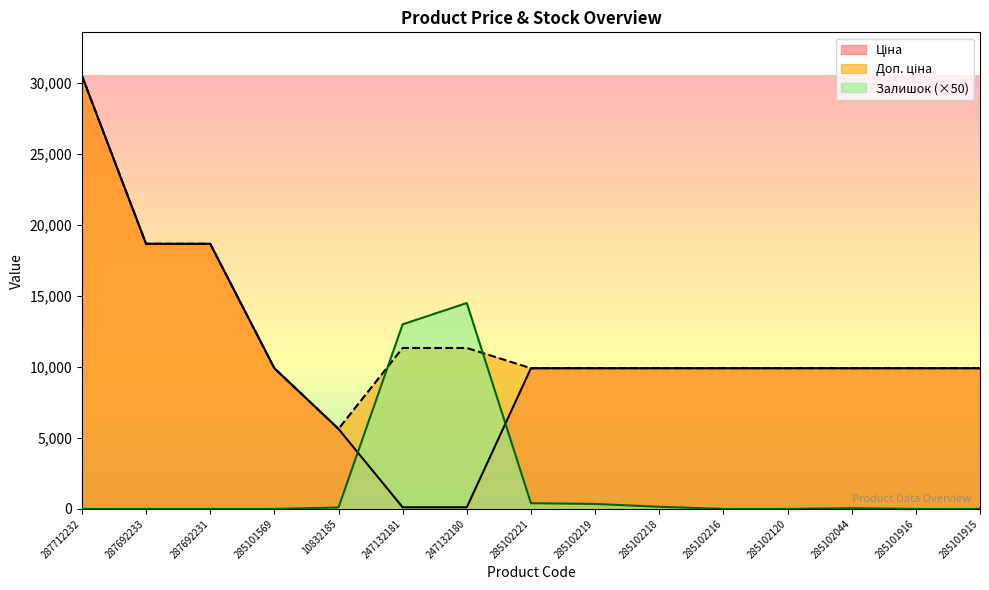

Is the value of Доп. ціна at 285102219 greater than the value of Залишок at 285101915?

Yes